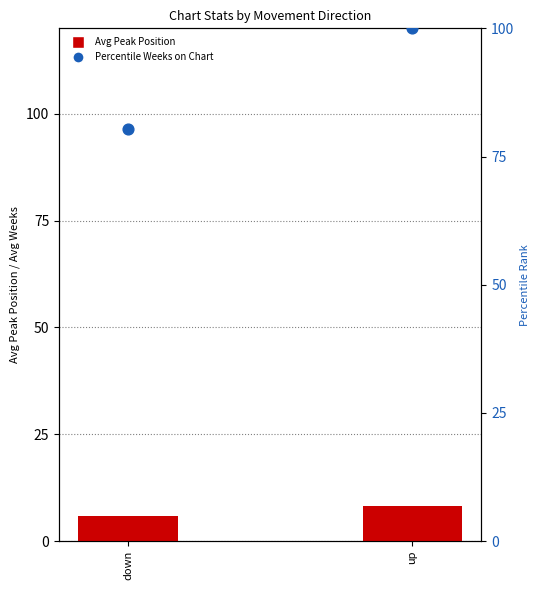

Which series has the largest total across all categories?

Percentile Weeks on Chart